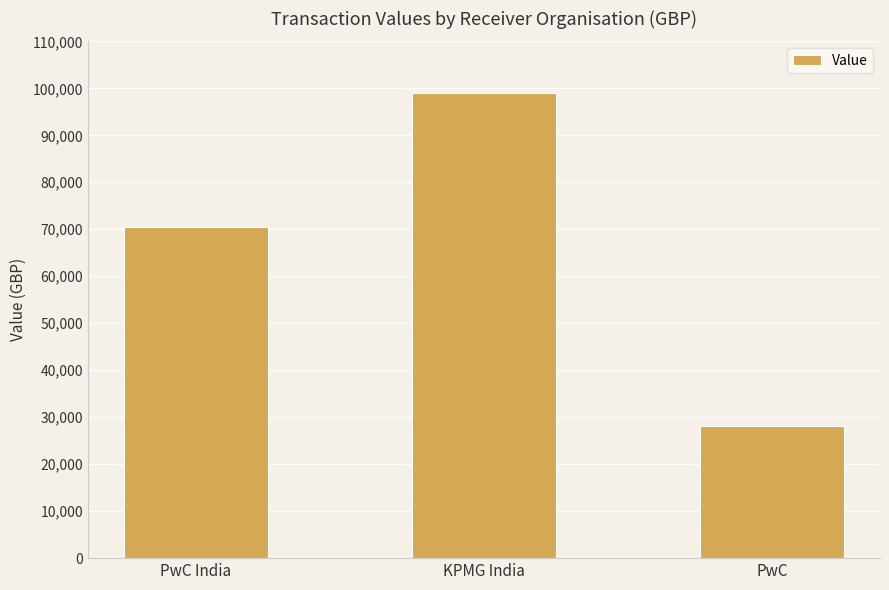

What is the difference between the maximum and second lowest values?

28613